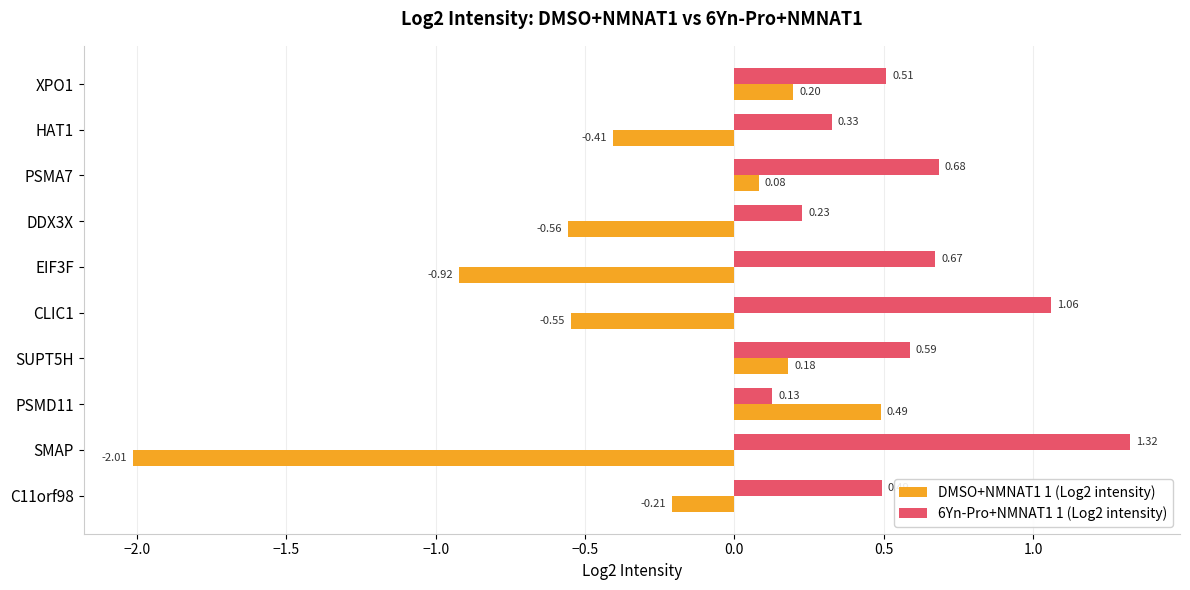

At which category is the sum across all series the highest?

SUPT5H